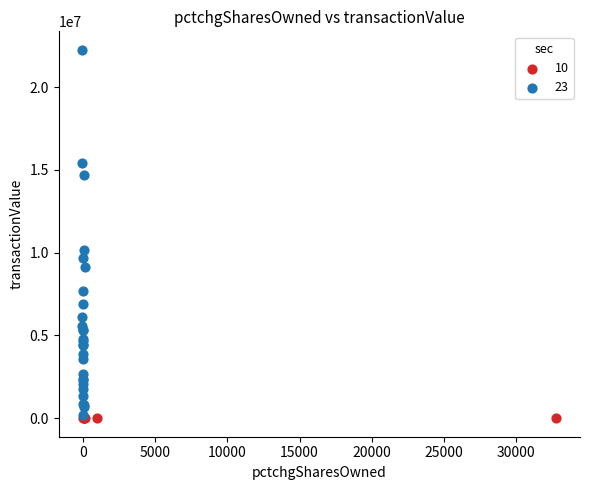

Which series contains the highest Y value?

23